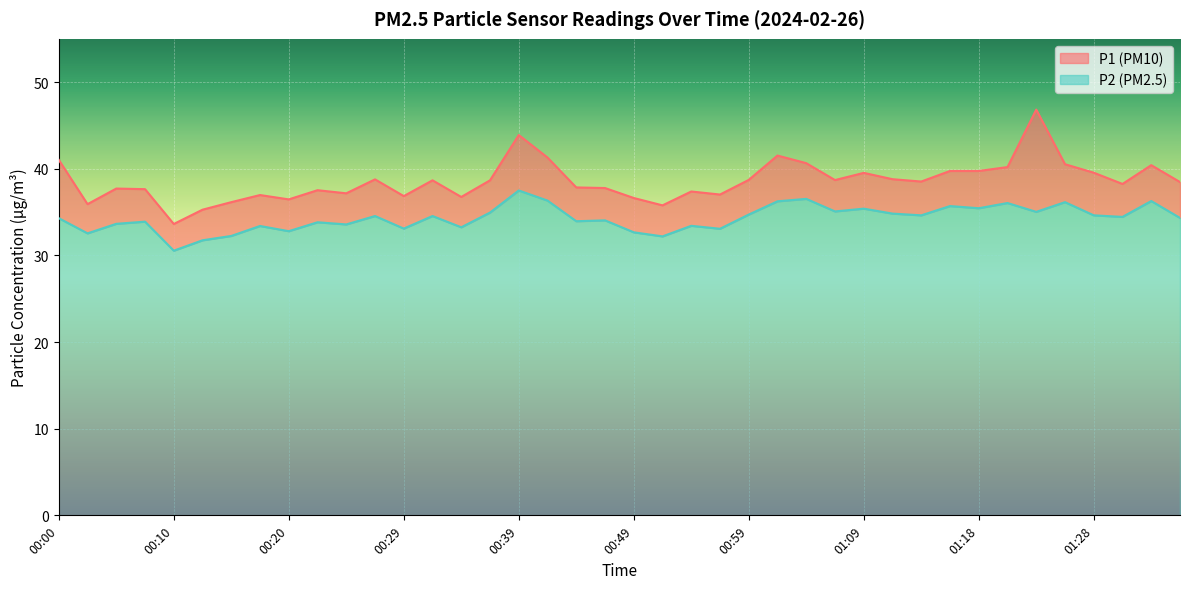

Count the number of data series in this chart.

2